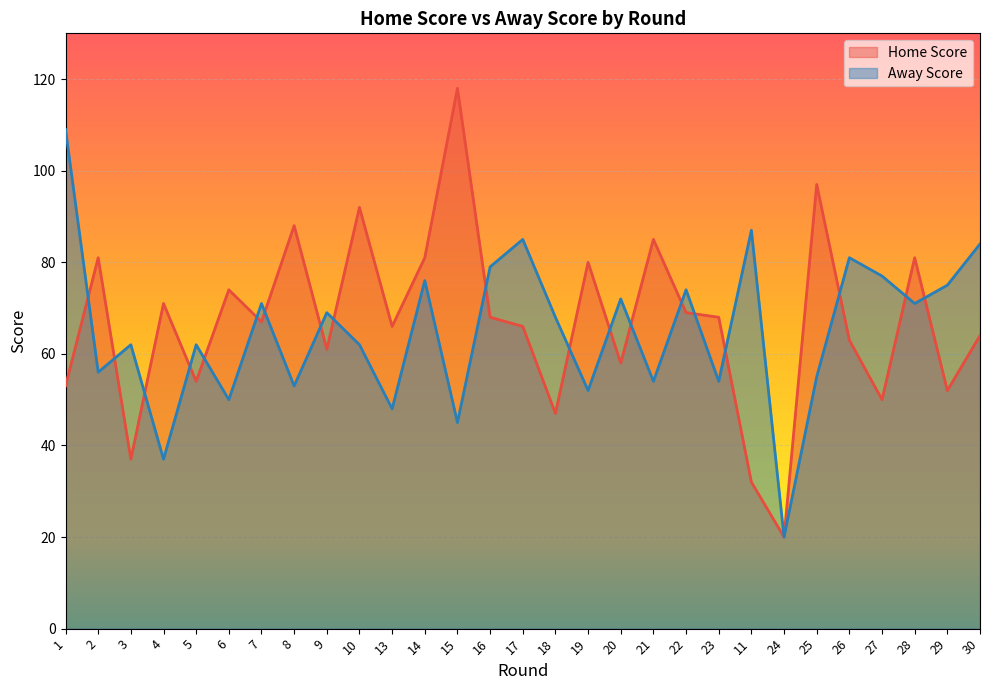

Reading left to right, extract all data points from this chart.

Home Score: 53	81	37	71	54	74	67	88	61	92	66	81	118	68	66	47	80	58	85	69	68	32	20	97	63	50	81	52	64
Away Score: 109	56	62	37	62	50	71	53	69	62	48	76	45	79	85	68	52	72	54	74	54	87	20	55	81	77	71	75	84